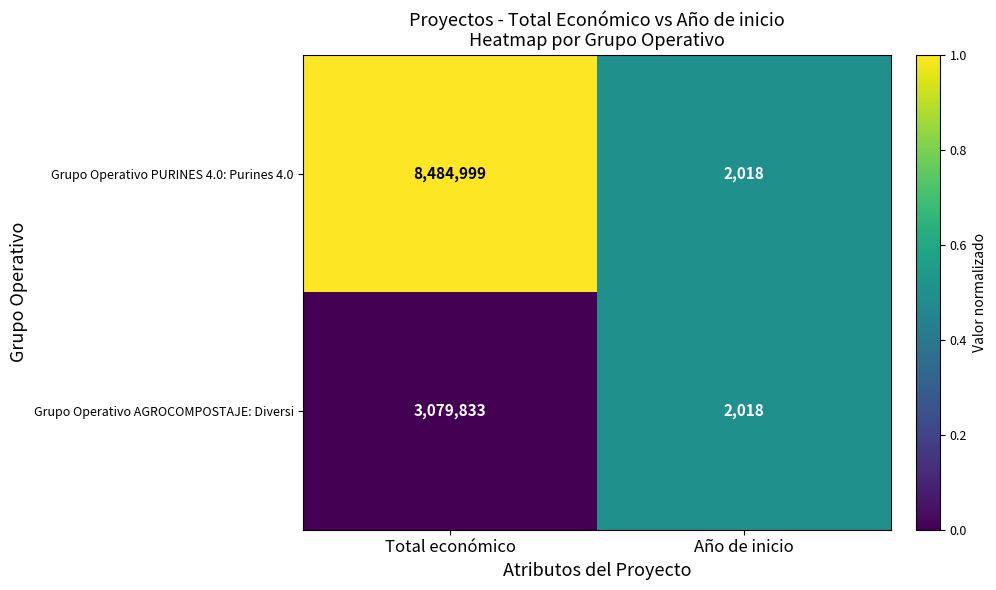

At which category is the sum across all series the highest?

Total económico